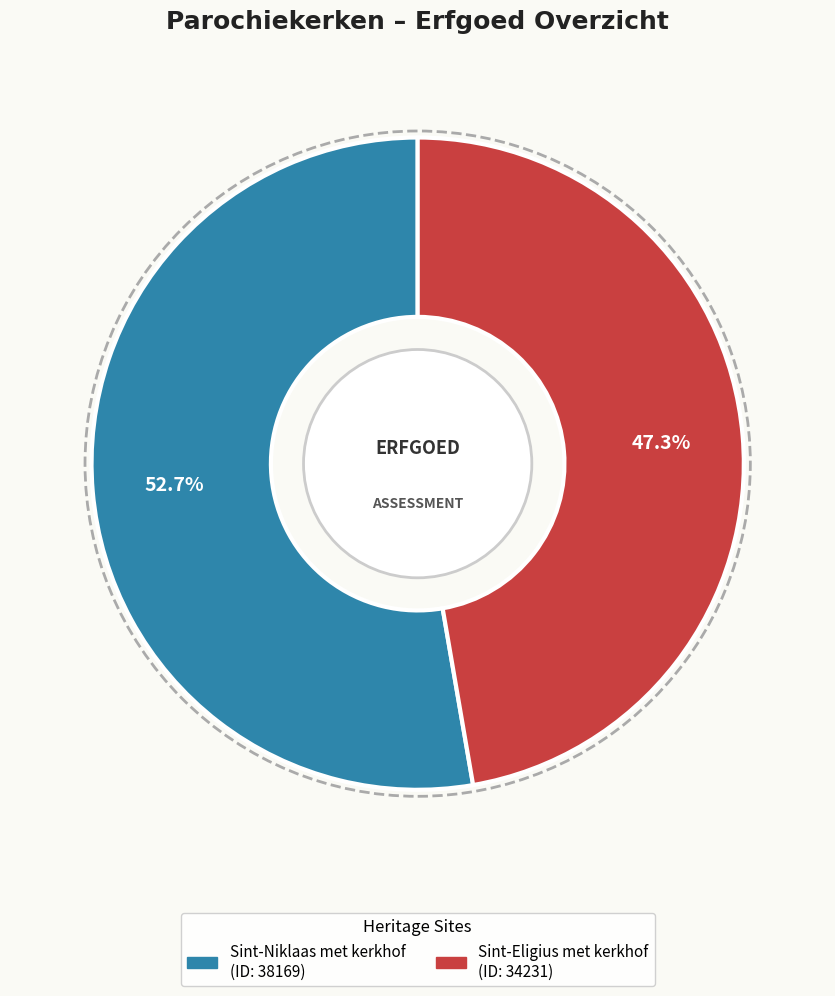

Is there any slice that represents more than half of the pie?

Yes